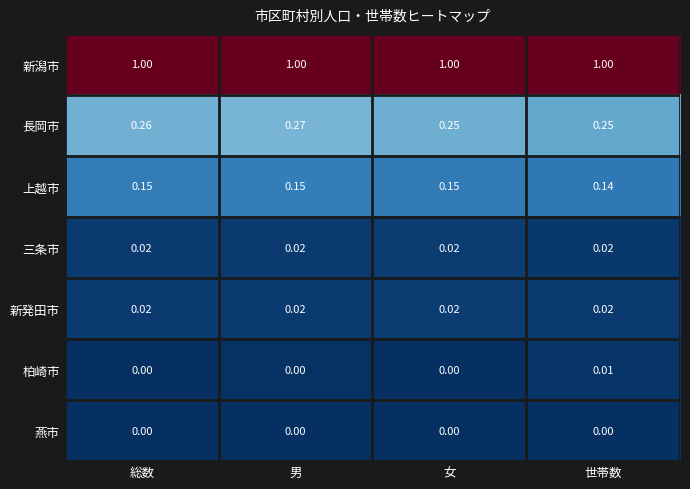

Is the value of 柏崎市 at 男 greater than the value of 三条市 at 総数?

No